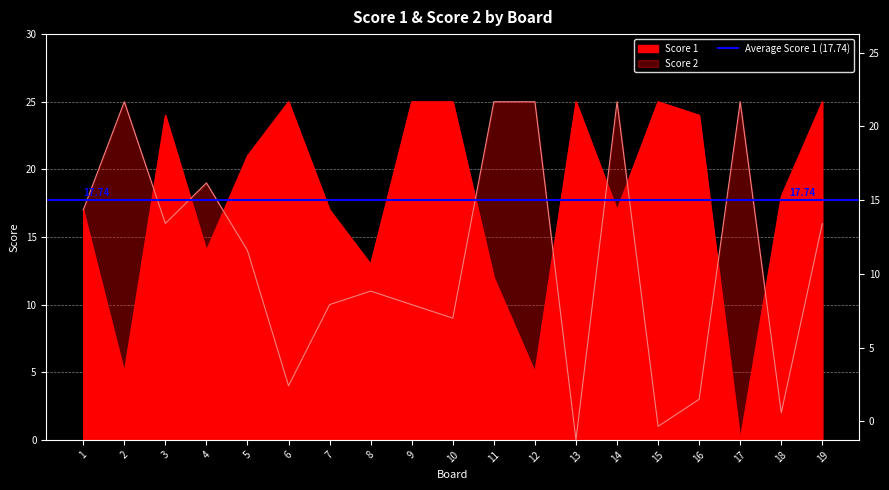

How many interior local peaks does the Score 1 series have?

4